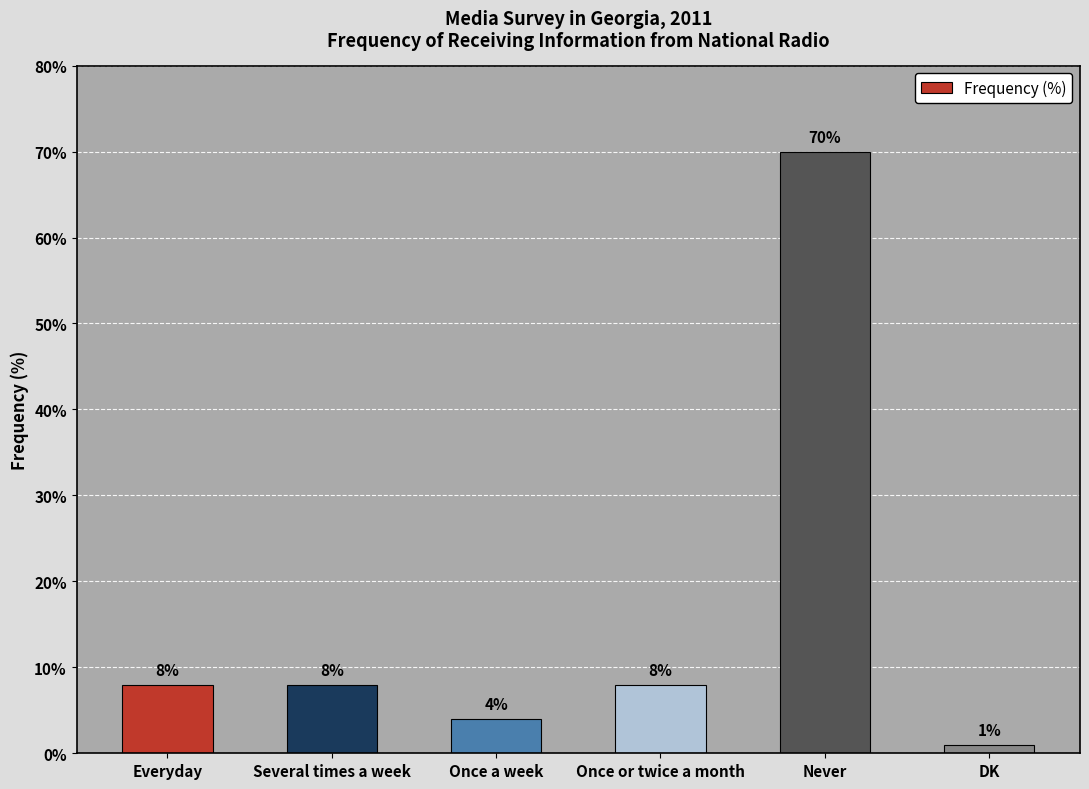

How many categories are shown in the chart?

6